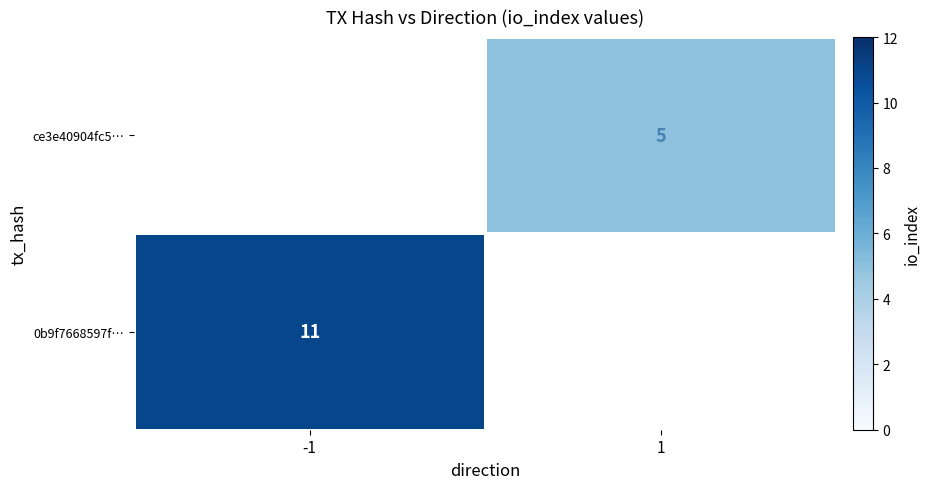

The value of 0b9f7668597f… at -1 is 5. True or false?

False